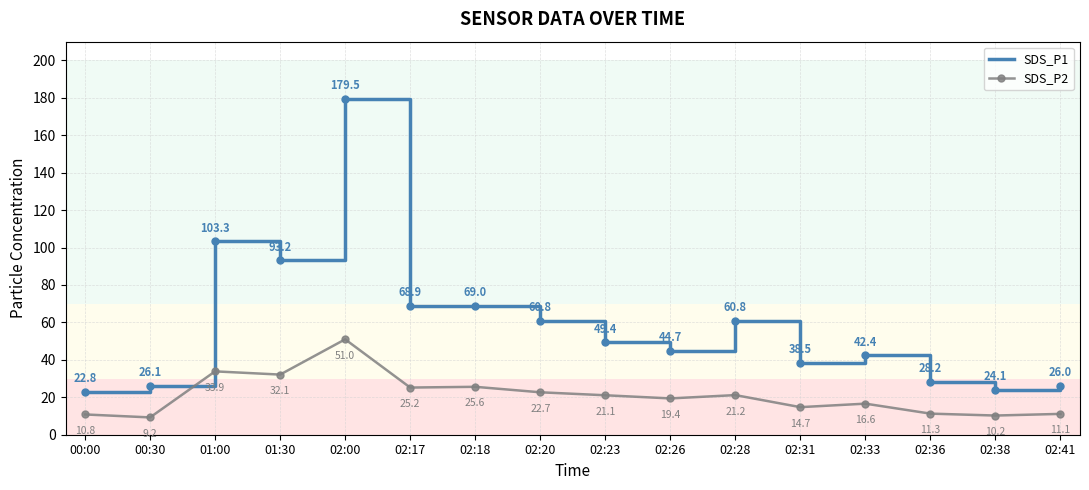

What position from the right is 02:17?

11